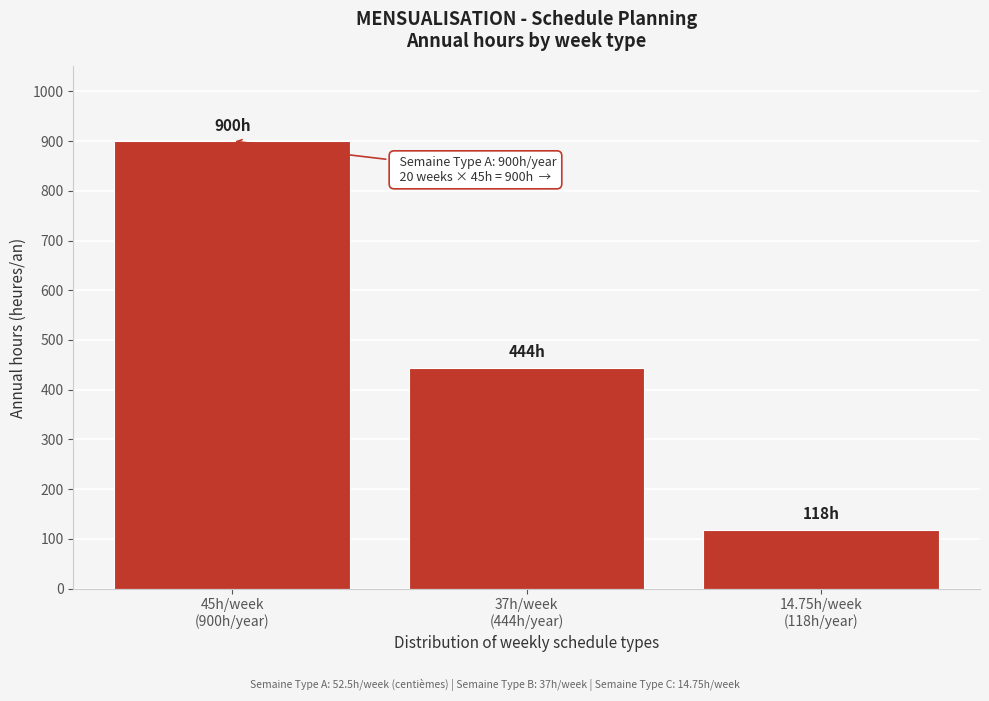

Reading left to right, list all the values displayed in this chart.

900	444	118